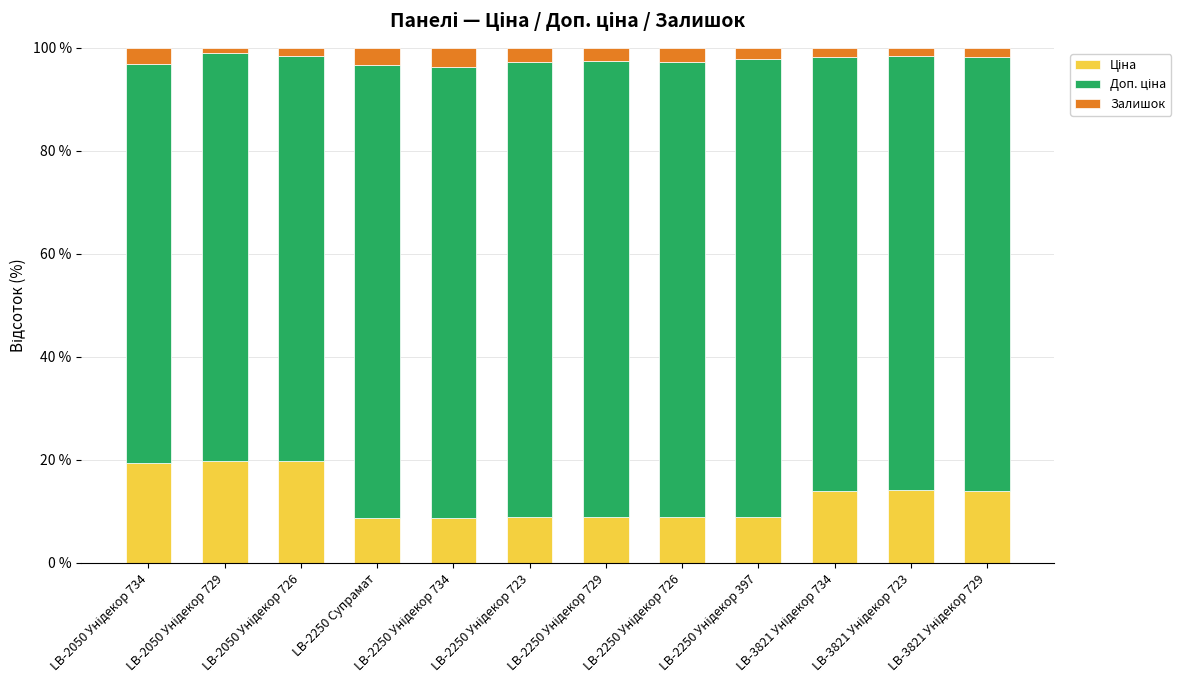

What is the total value across all series at LB-2250 Супрамат?

100.0